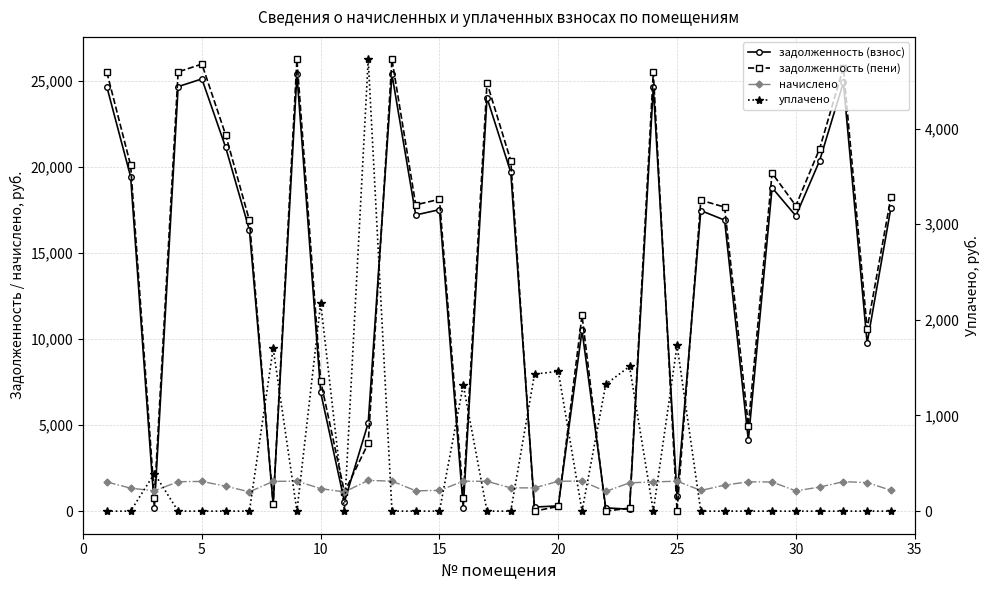

Between 0 and 25, which series saw the biggest shift?

задолженность (пени)